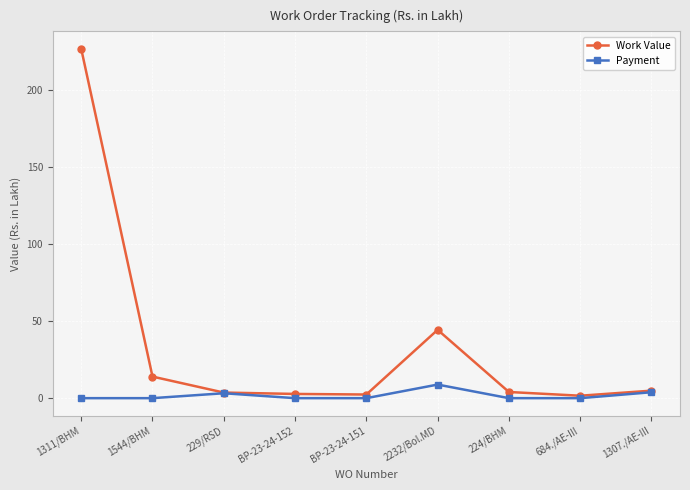

Is the value of Payment at 224/BHM greater than the value of Work Value at 2232/Bol.MD?

No